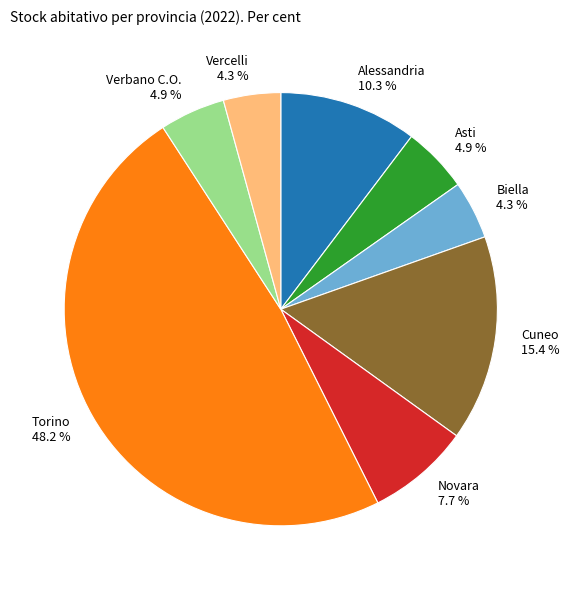

Does Novara represent more than half of the total?

No